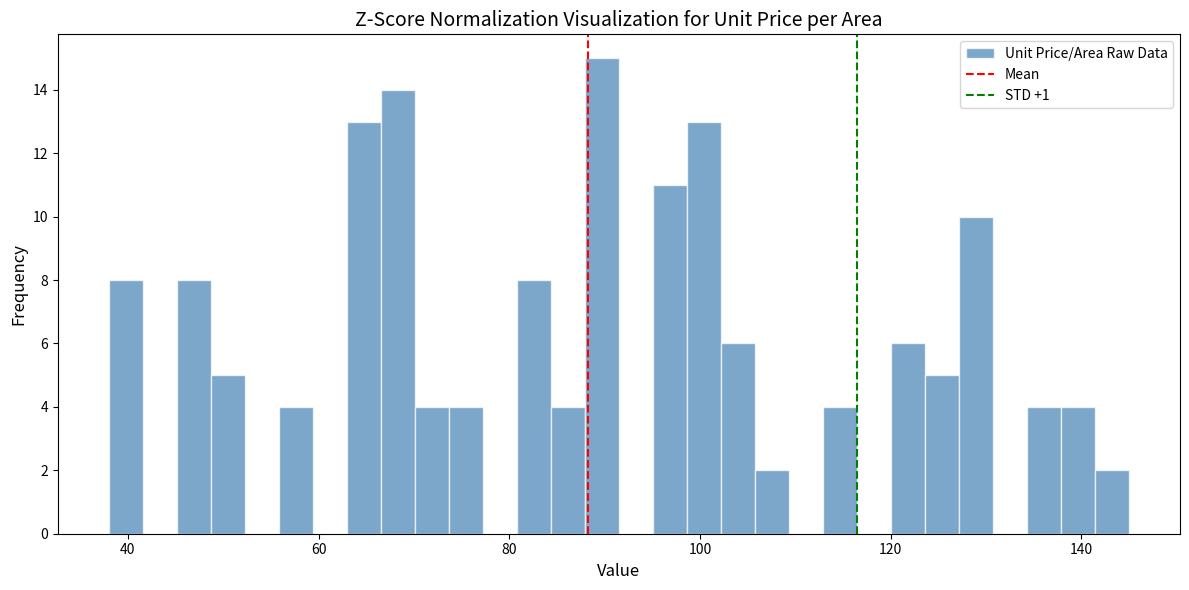

Read against the x-axis, roughly where is the centre of the tallest bar?

90